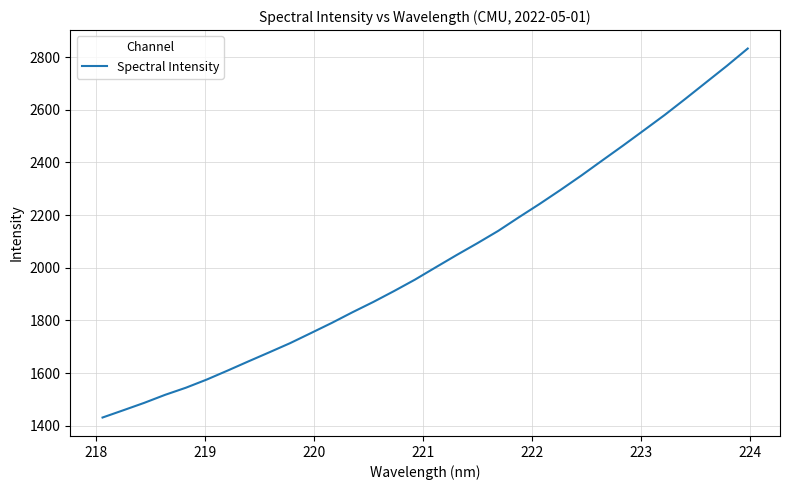

What is the minimum value shown in the chart?

1431.5